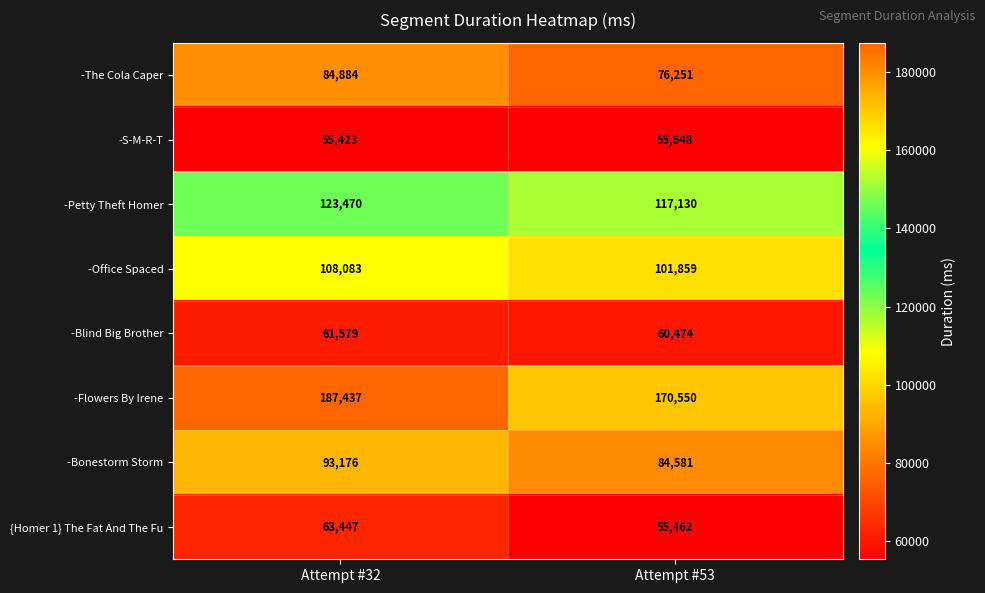

Reading left to right, transcribe all the data shown in this chart.

-The Cola Caper: 84884	76251
-S-M-R-T: 55423	55648
-Petty Theft Homer: 123470	117130
-Office Spaced: 108083	101859
-Blind Big Brother: 61579	60474
-Flowers By Irene: 187437	170550
-Bonestorm Storm: 93176	84581
{Homer 1} The Fat And The Fu: 63447	55462